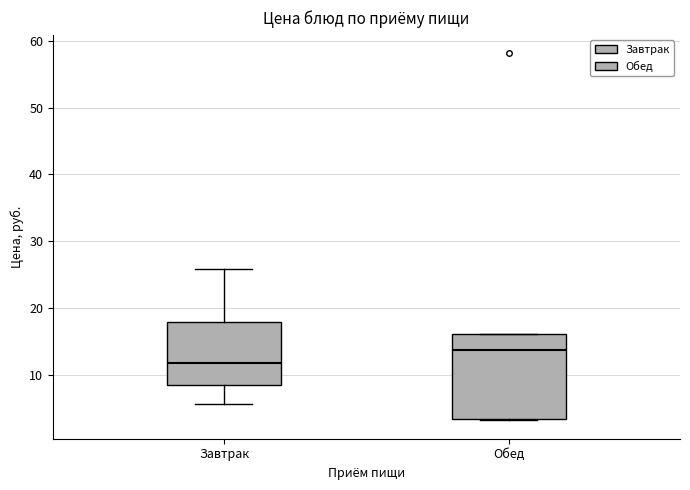

Reading left to right, read every box against the y-axis: the position of its median line, the range the box covers, and the ends of its whiskers. The values are not printed on the chart, so give them approximately, as read against the axis.

Завтрак: median 12, box 9 to 18, whiskers 6 to 26
Обед: median 14, box 3 to 16, whiskers 3 to 16